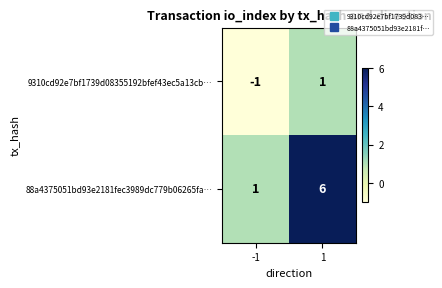

What is the total value across all series at 1?

7